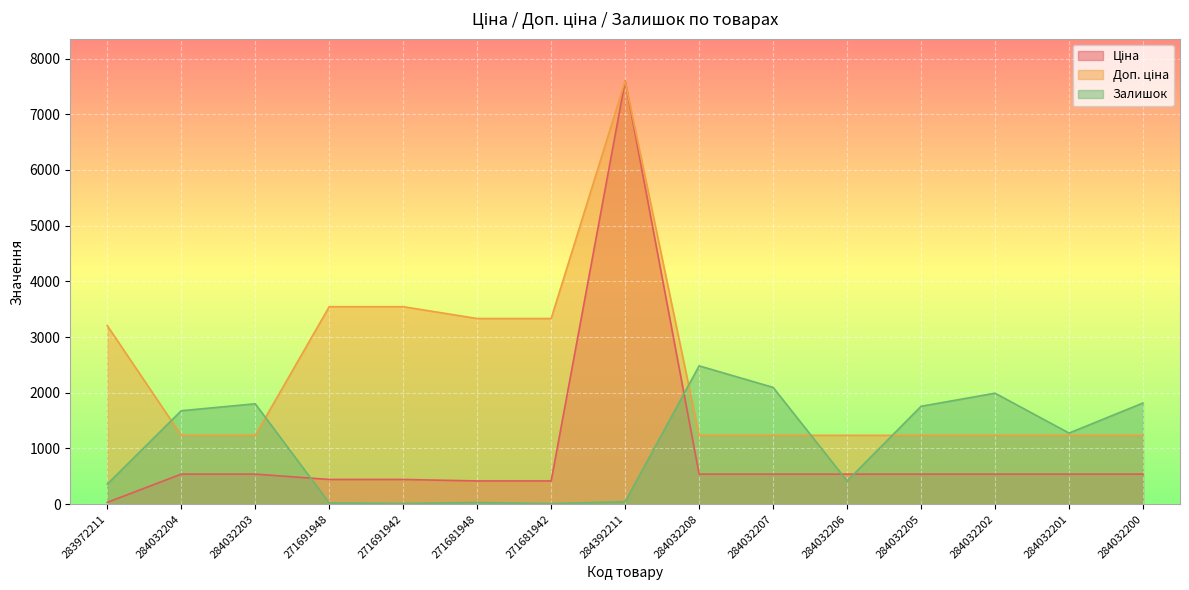

Which label corresponds to the smallest value in the chart?

271681942